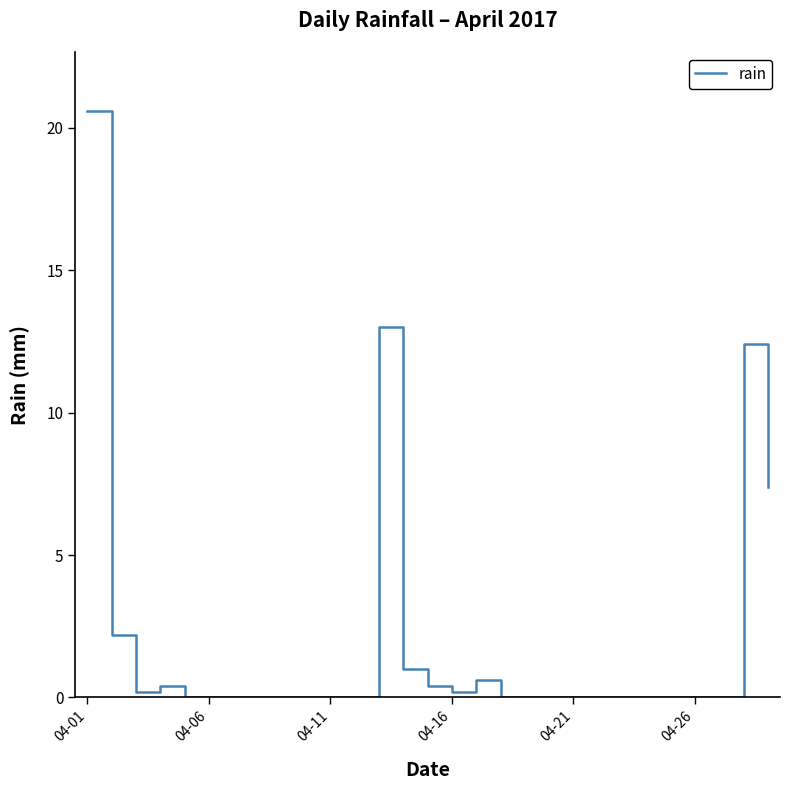

What is the maximum value shown in the chart?

20.6